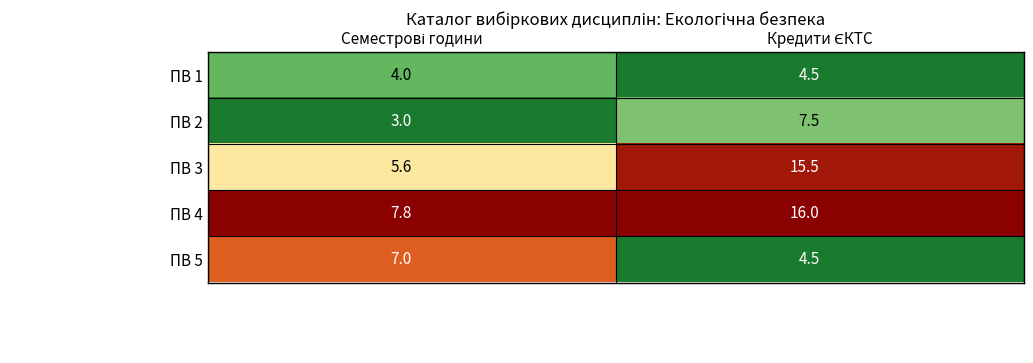

What is the maximum value shown in the chart?

16.0